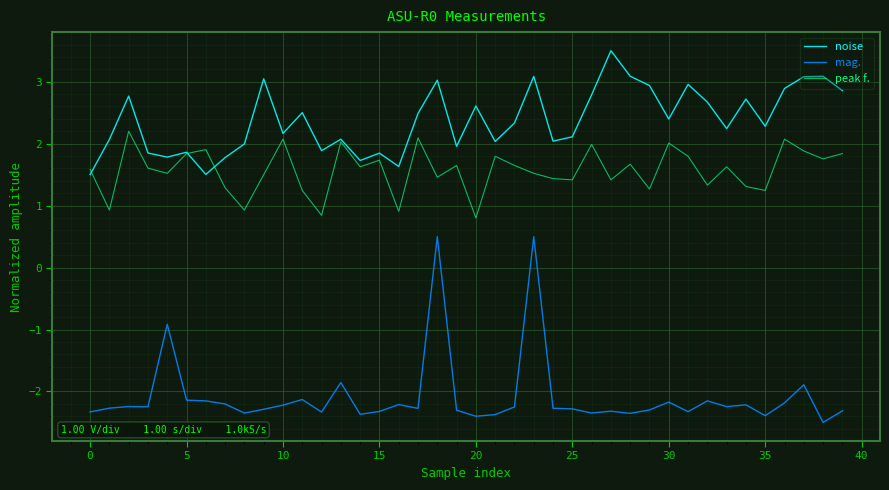

How many interior local peaks does the peak f. series have?

13